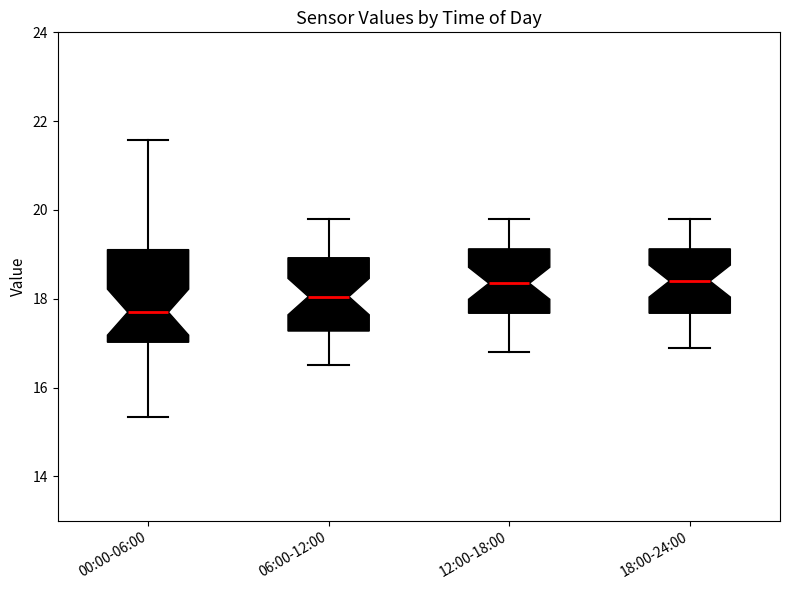

Where does the upper whisker of the box for 00:00-06:00 end on the y-axis? The values are not printed on the chart, so give them approximately, as read against the axis.

21.6